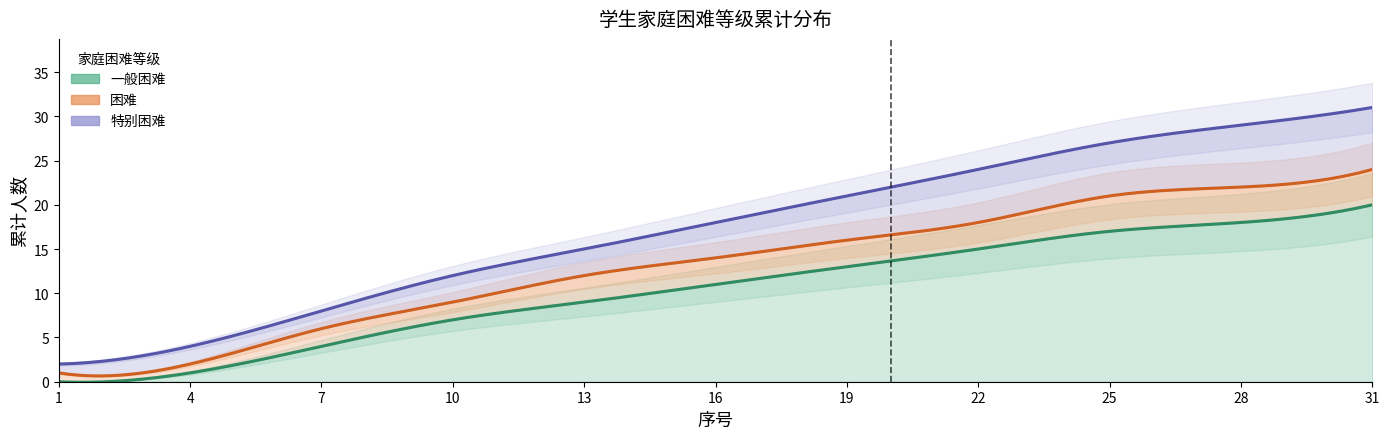

True or false: 特别困难 and 困难 intersect in this chart.

False